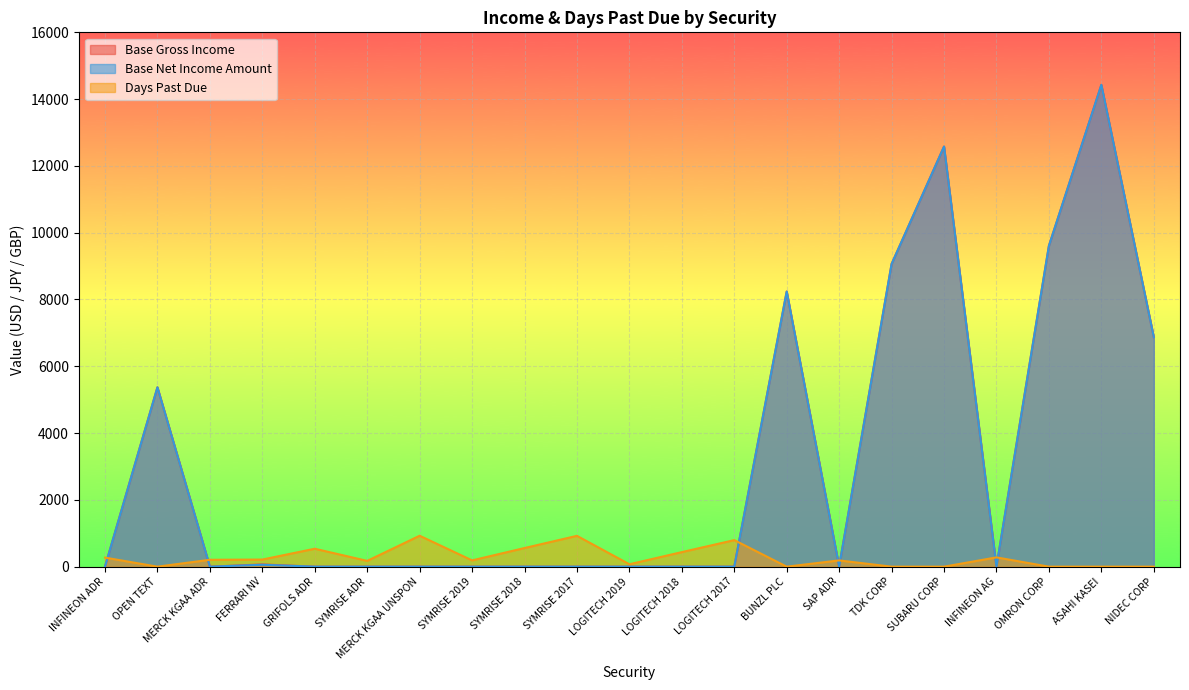

What position from the left is INFINEON AG?

18